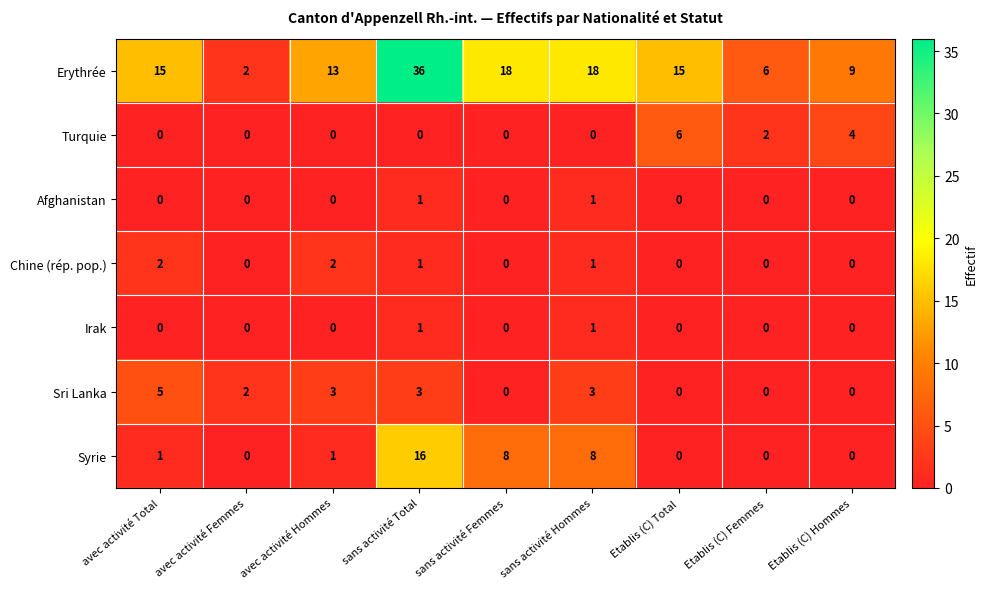

True or false: Afghanistan has a value of 1 at Etablis (C) Hommes.

False